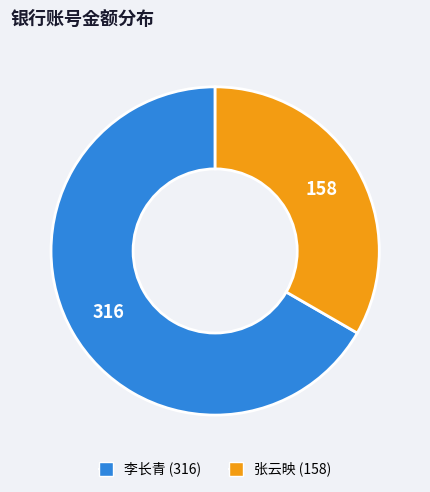

Is there a majority slice in this chart?

Yes